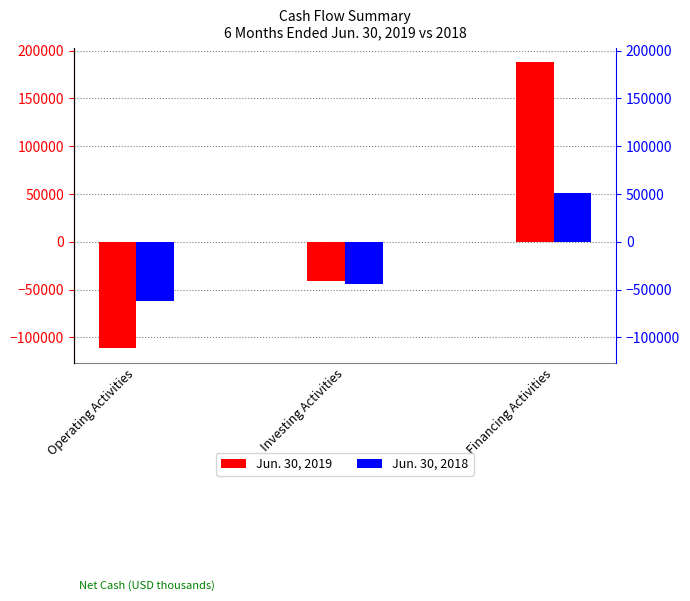

Which label corresponds to the largest value in the chart?

Financing Activities